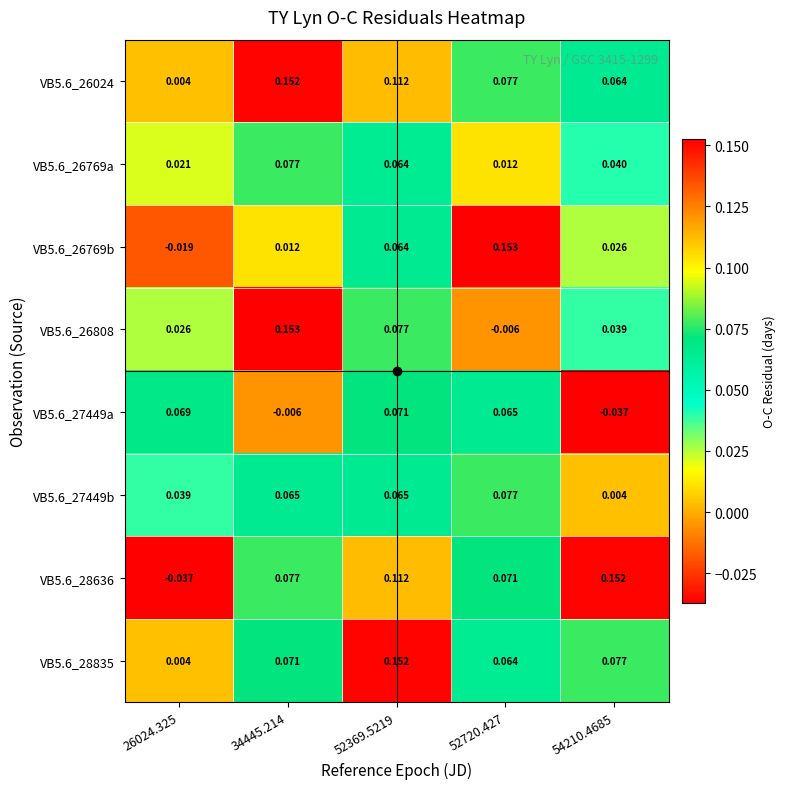

Is the value of VB5.6_26769a at 52369.5219 greater than the value of VB5.6_27449b at 52720.427?

No